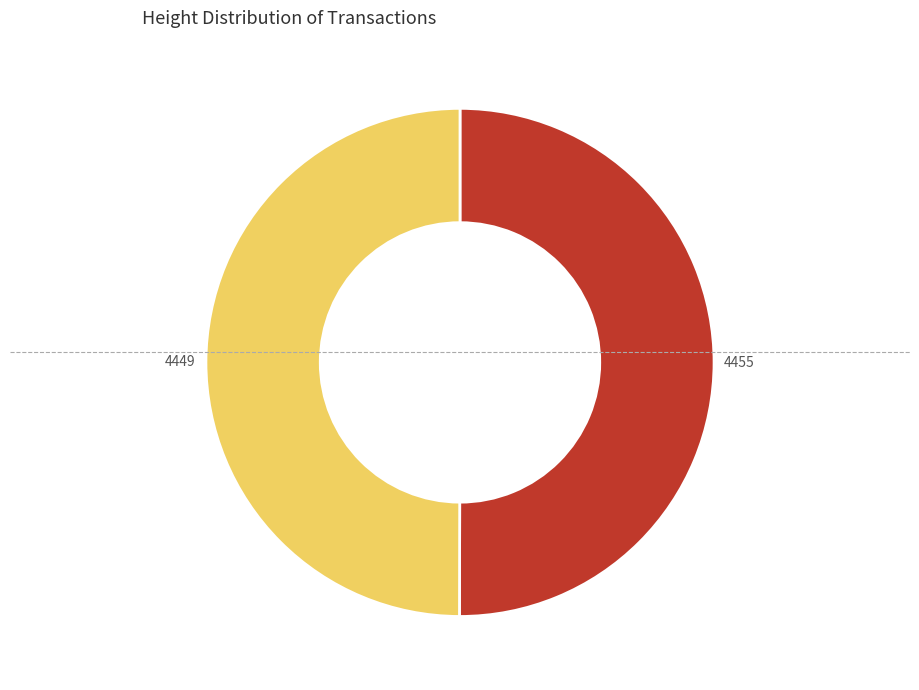

How many segments does this pie chart have?

2